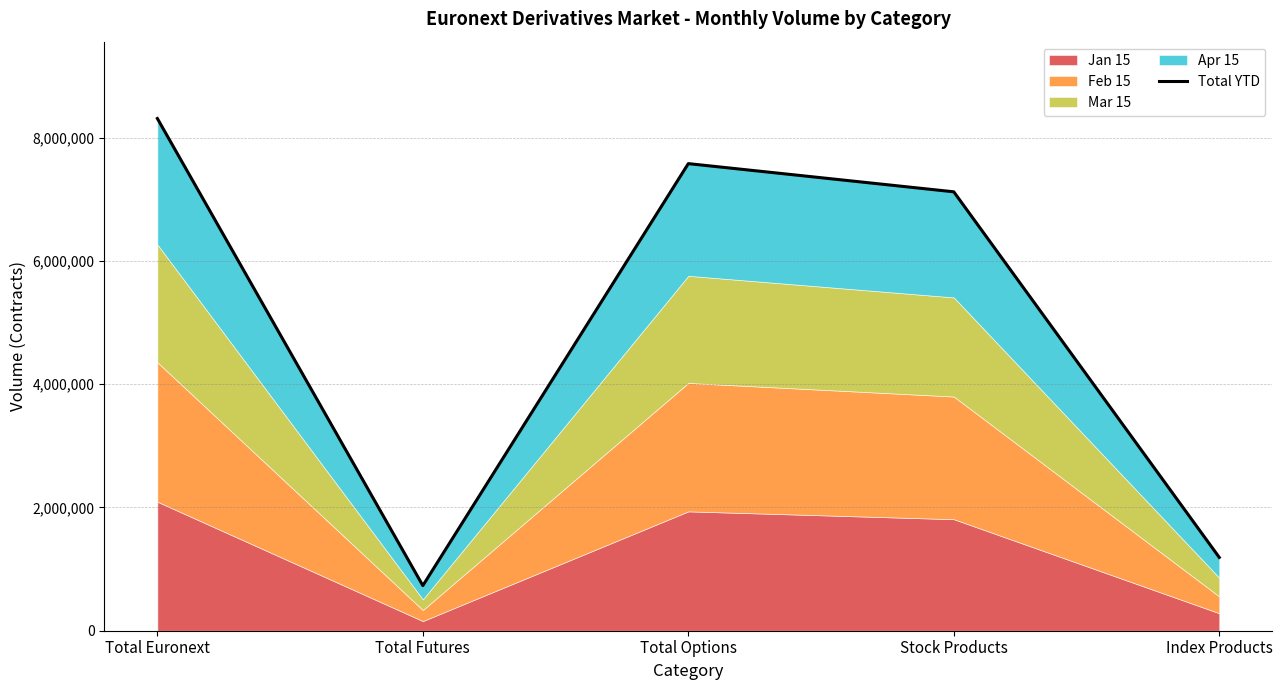

At which category does the chart reach its peak across all series?

Total Euronext